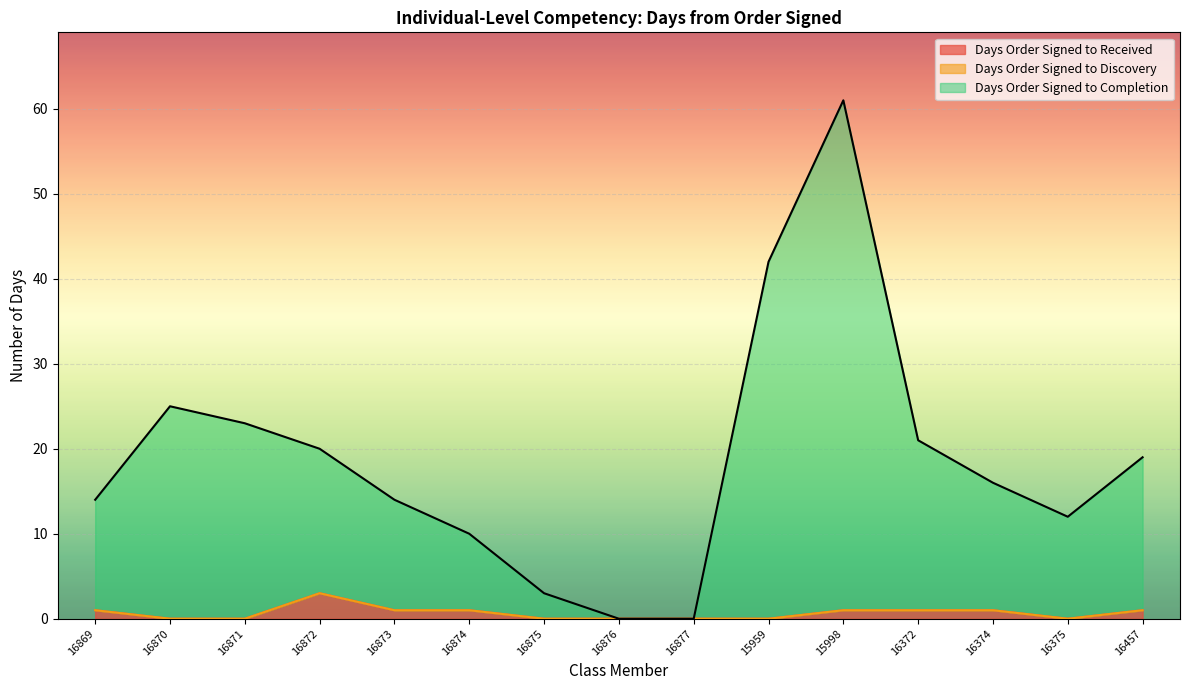

What is the sum of all Days Order Signed to Received values?

10